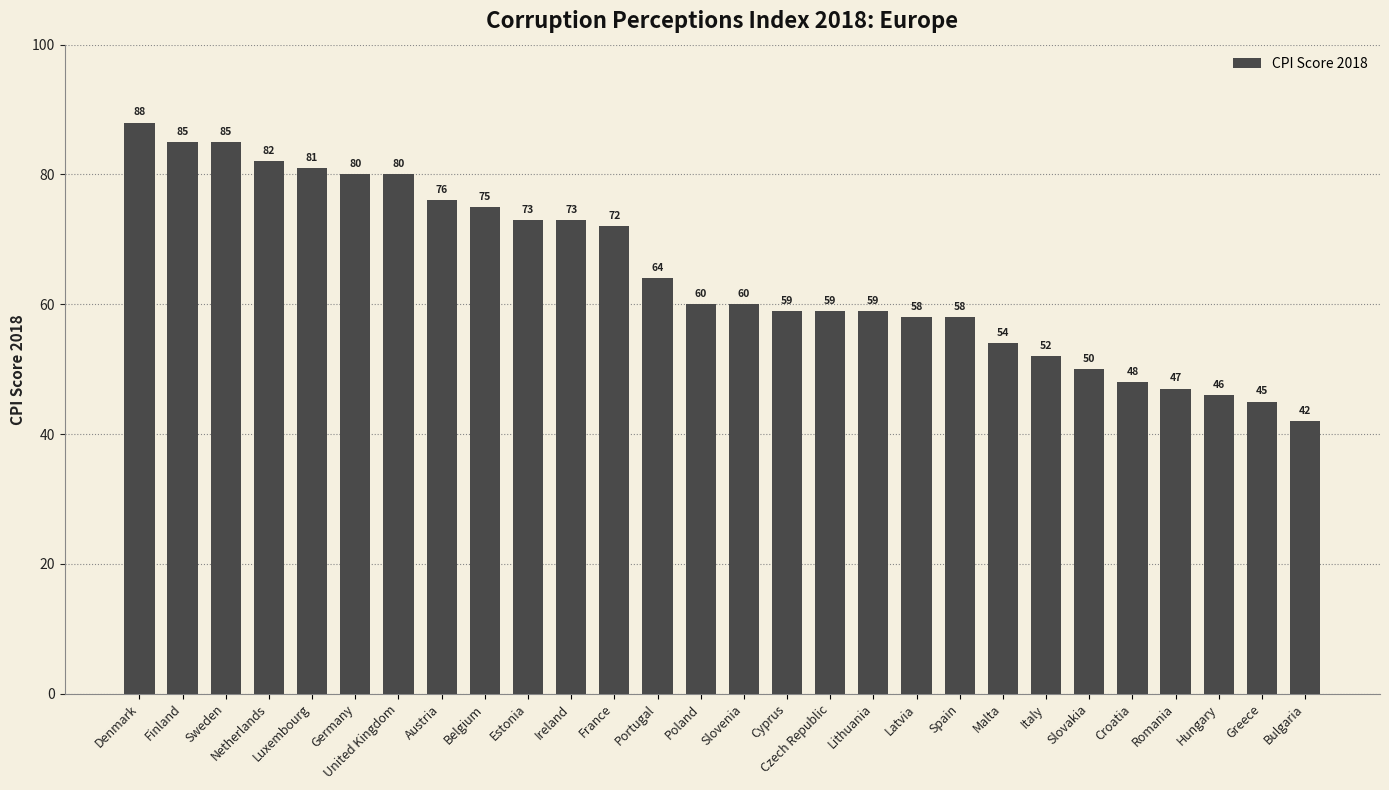

Which category has the lowest value across all series?

Bulgaria